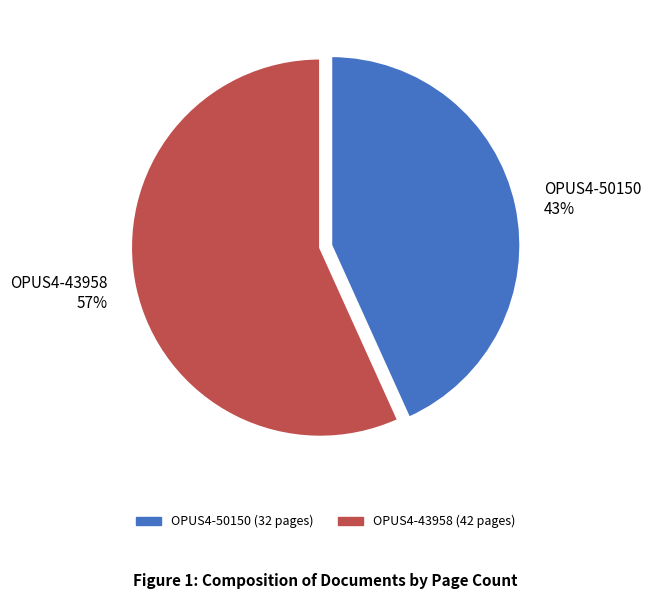

To the nearest percent, what percentage of the pie is OPUS4-50150?

43%